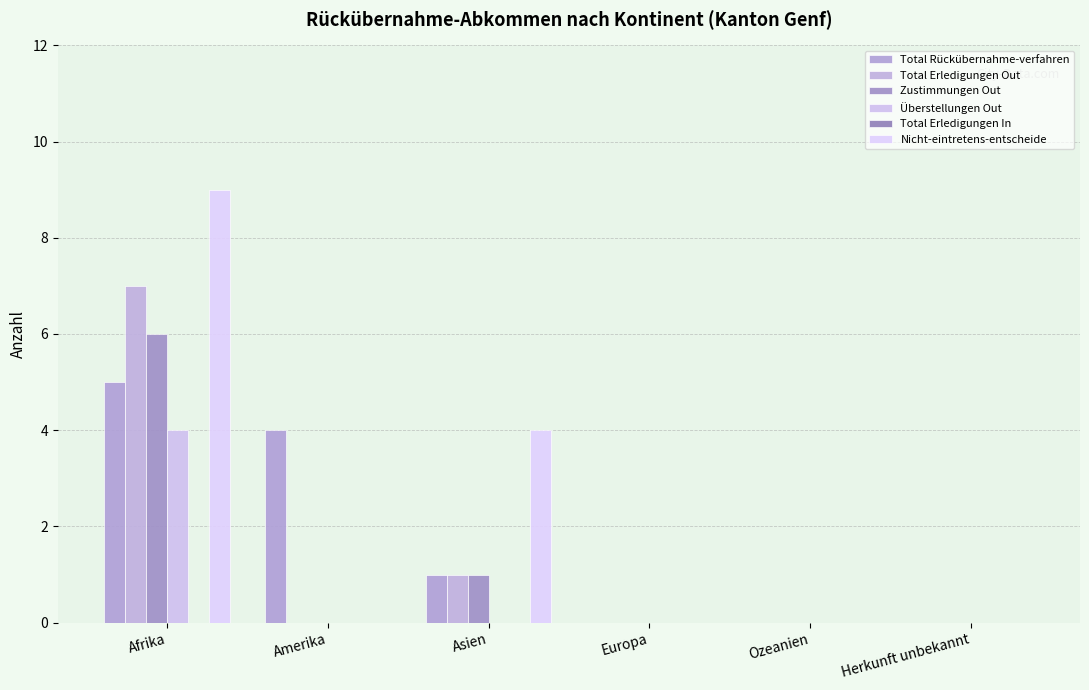

What is the average value of the Überstellungen Out series?

1